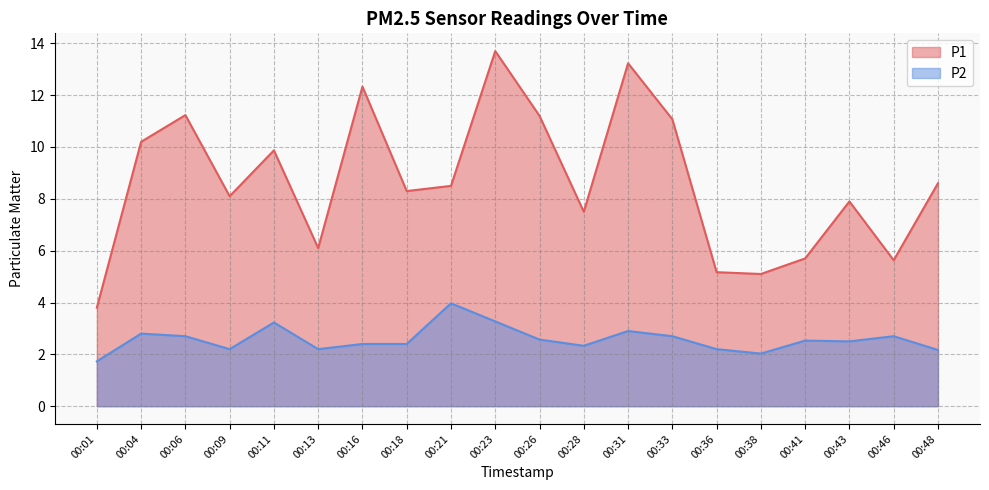

At which label does P1 first exceed 8?

00:04